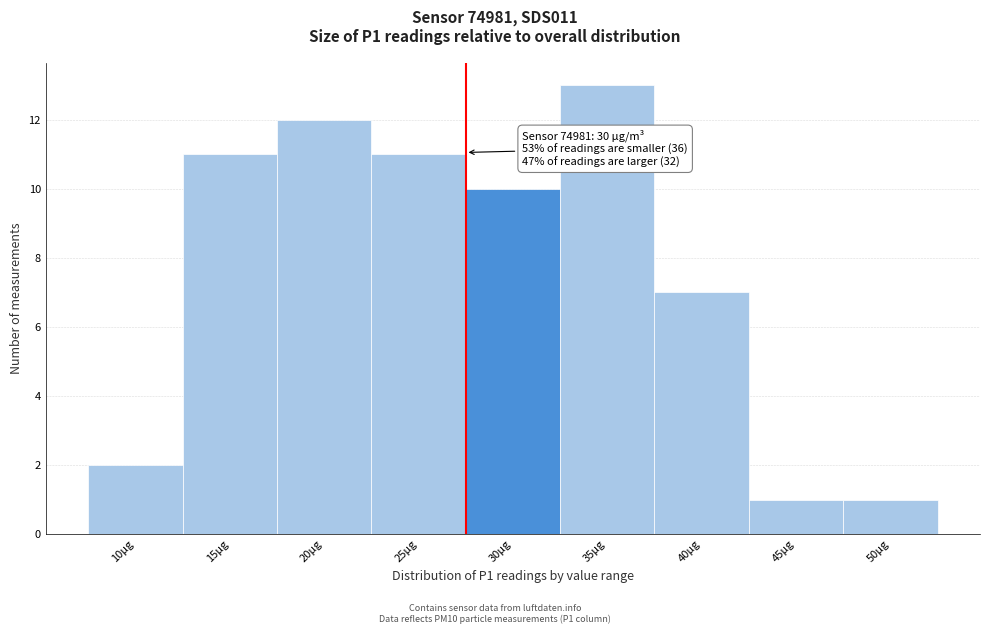

Reading left to right, what are all the values shown in this chart?

10µg=2	15µg=11	20µg=12	25µg=11	30µg=10	35µg=13	40µg=7	45µg=1	50µg=1